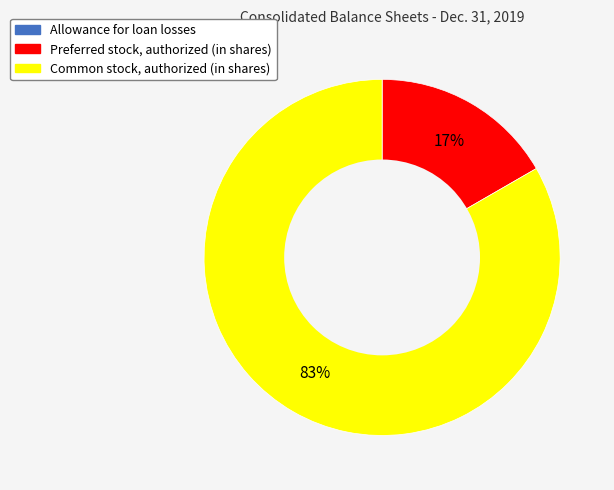

To the nearest percent, what is the difference between the largest and smallest slice percentages?

83%